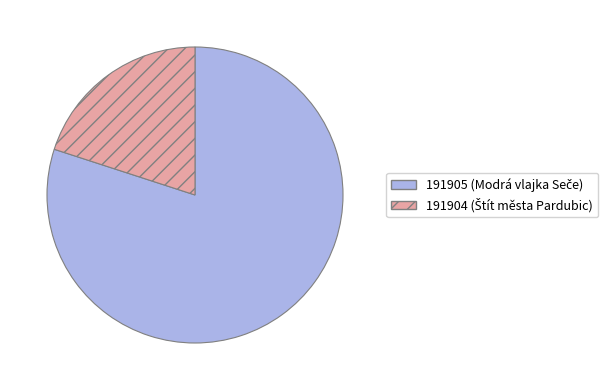

Which category has the biggest portion of the pie?

191905